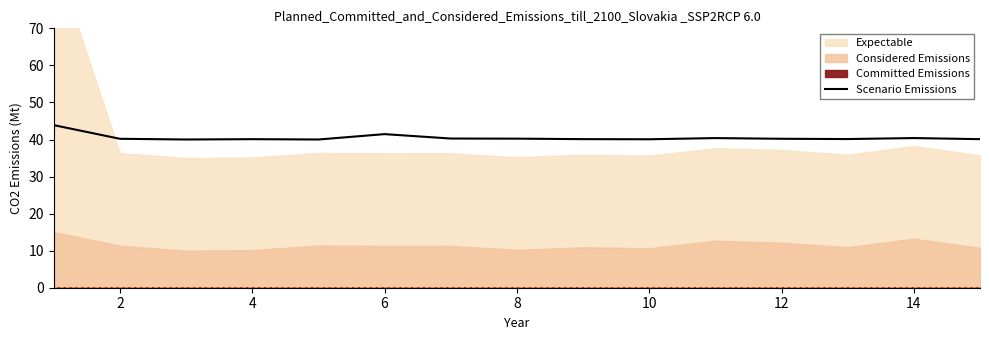

Does the chart display data point markers on the line(s)?

No